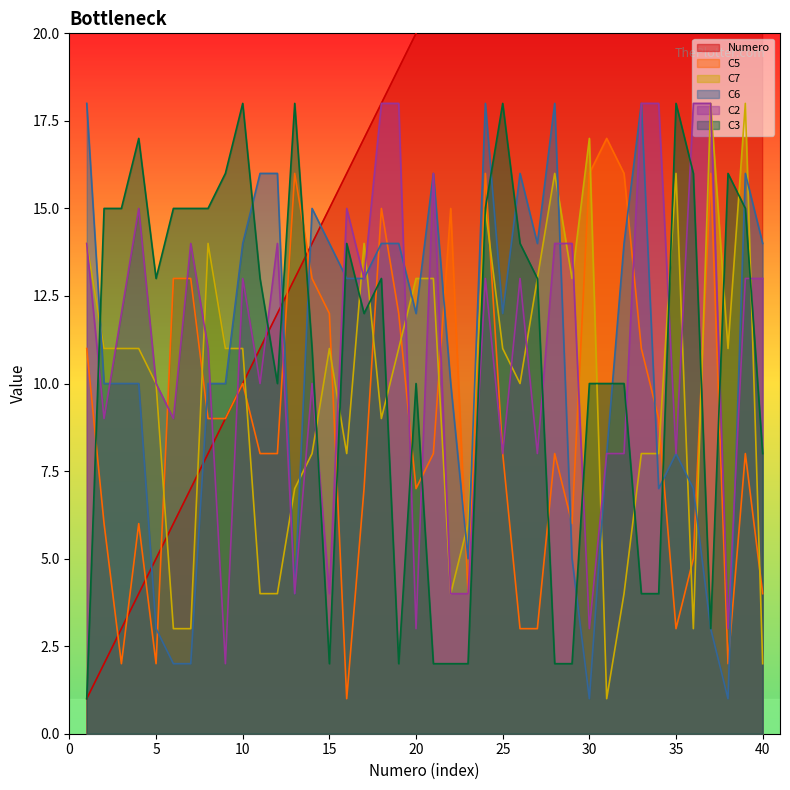

The C3 series shows 3 at 17. True or false?

False